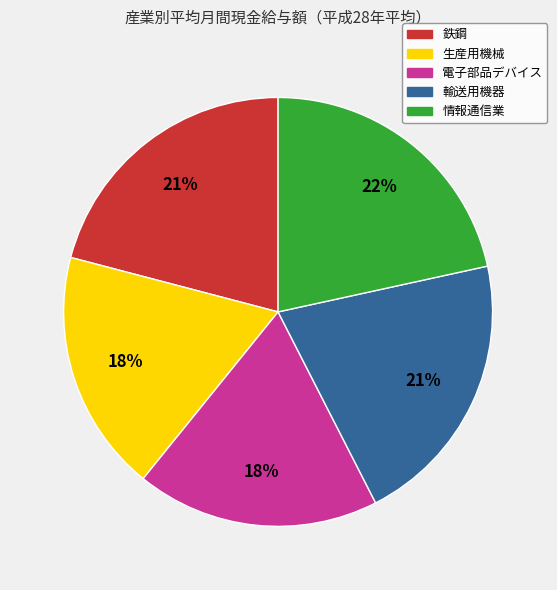

How many slices are in this pie chart?

5